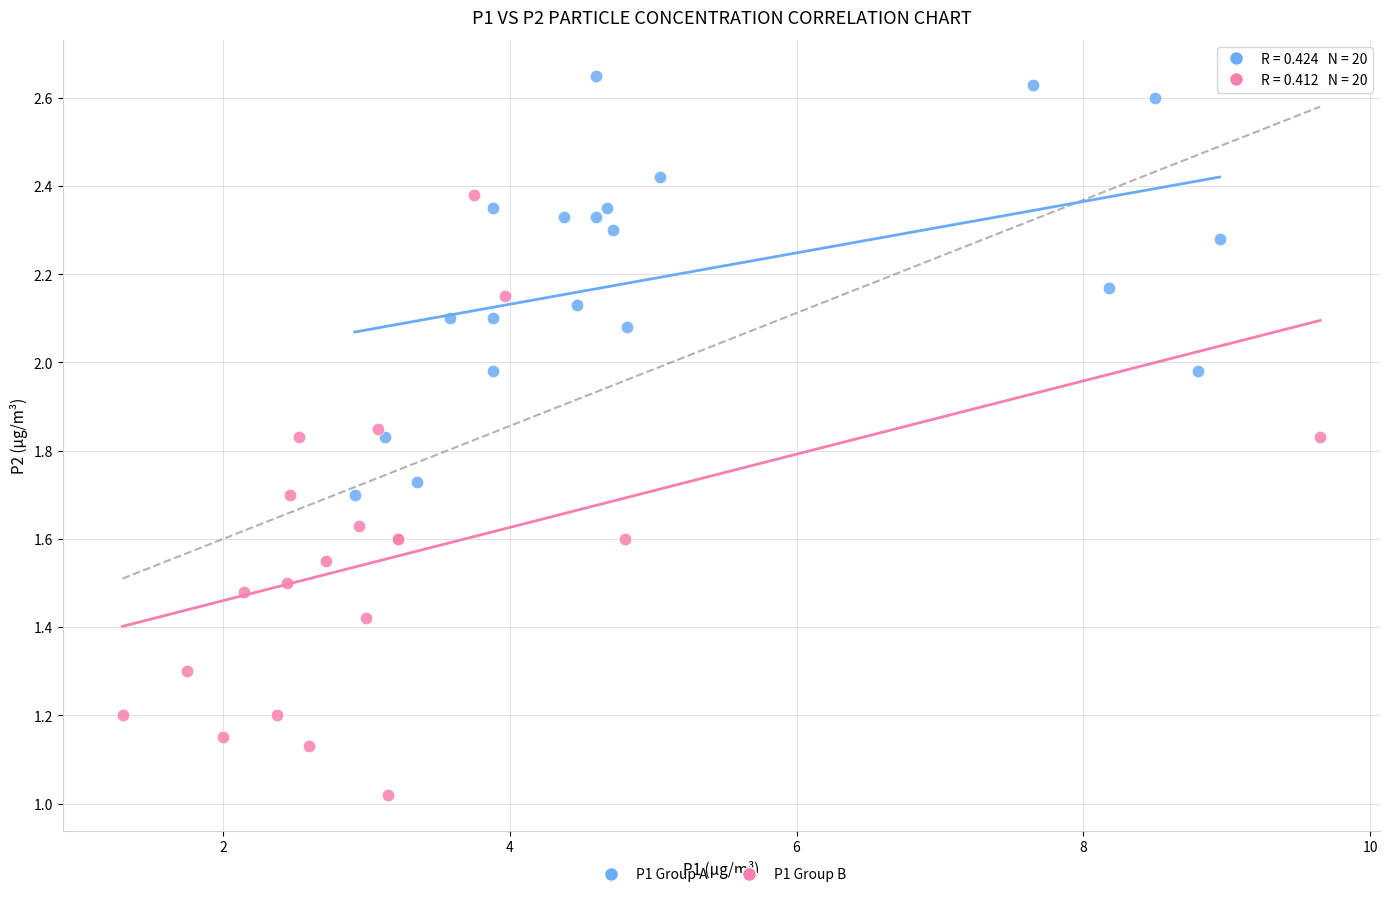

Which series has the largest Y range (max minus min)?

P1 Group B